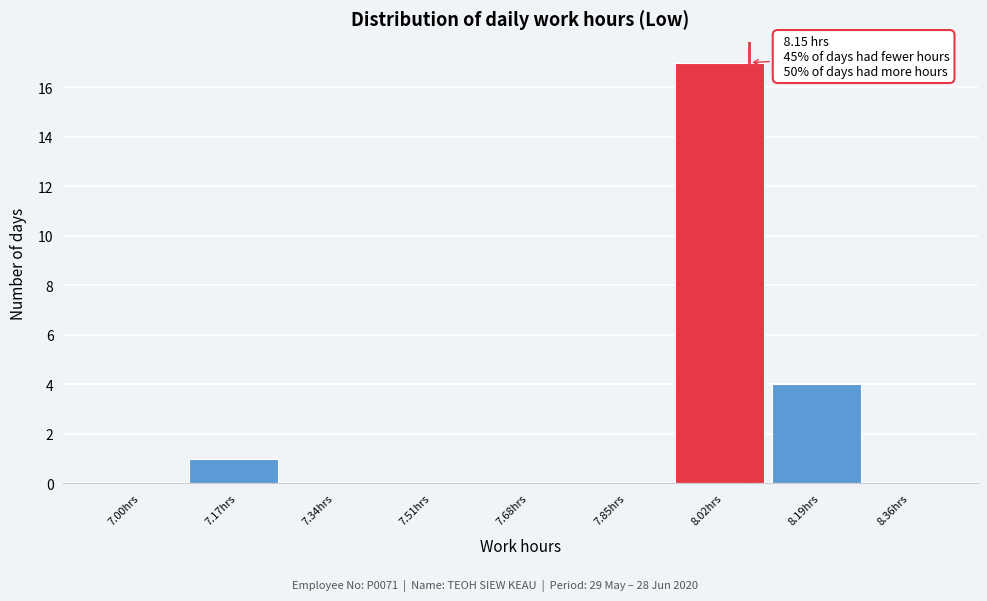

Reading right to left, what are all the values shown in this chart?

8.36hrs=0	8.19hrs=4	8.02hrs=17	7.85hrs=0	7.68hrs=0	7.51hrs=0	7.34hrs=0	7.17hrs=1	7.00hrs=0